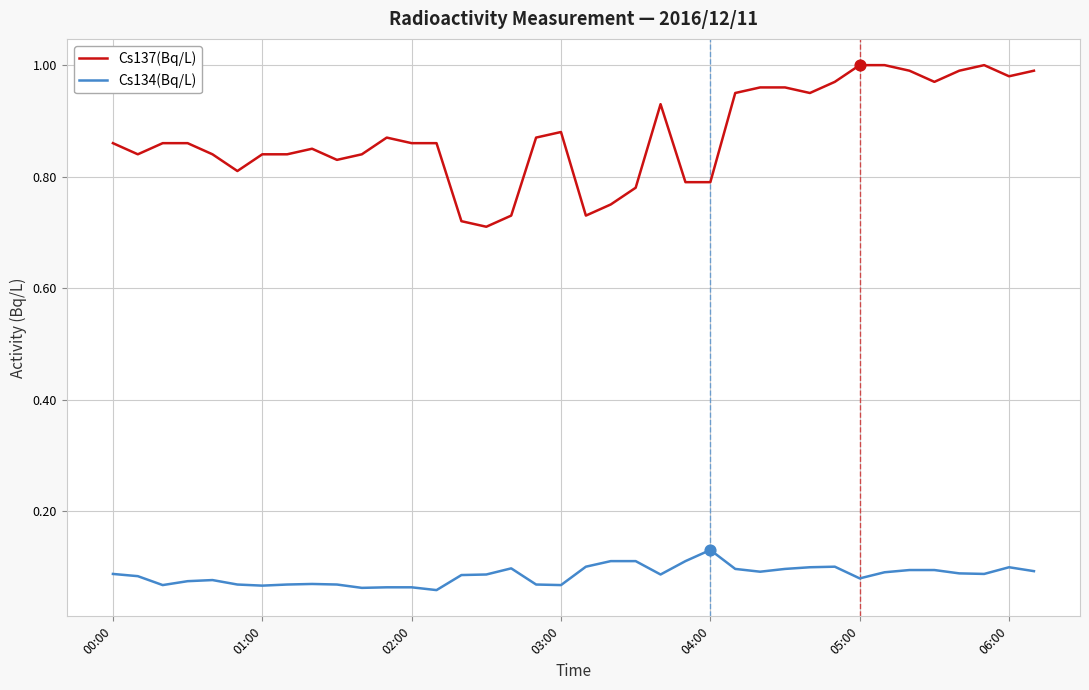

Which series has the widest spread of values?

Cs137(Bq/L)